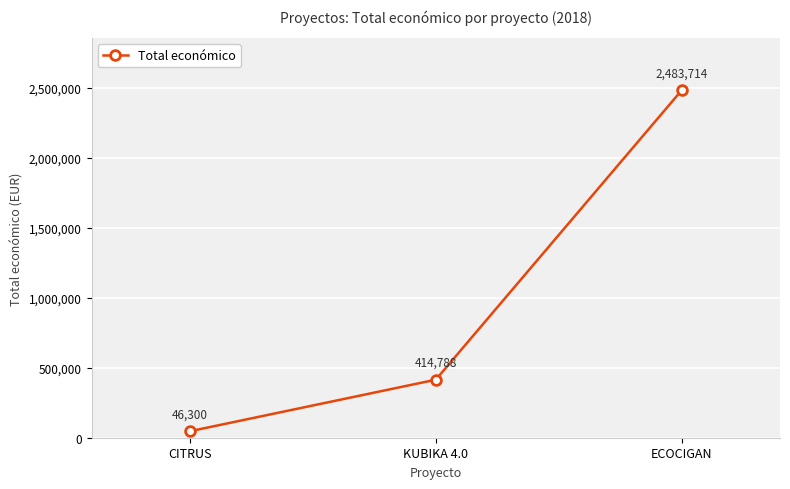

Between CITRUS and KUBIKA 4.0, which is larger?

KUBIKA 4.0